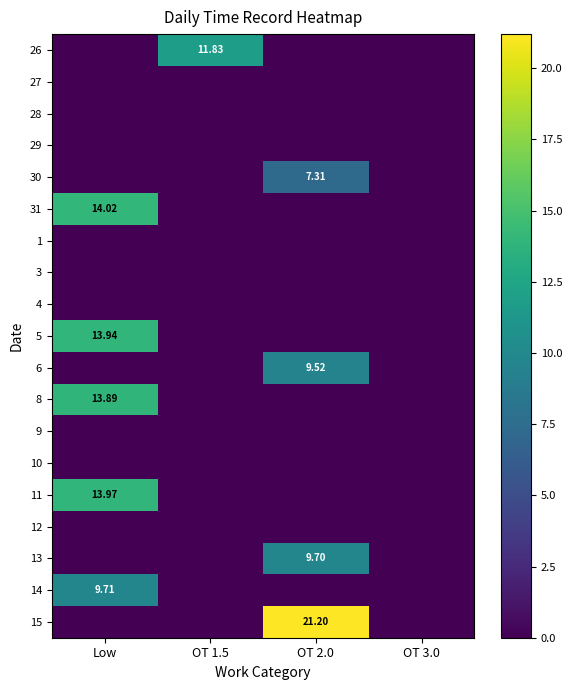

Rank the categories by 31 value from lowest to highest.

OT 1.5, OT 2.0, OT 3.0, Low